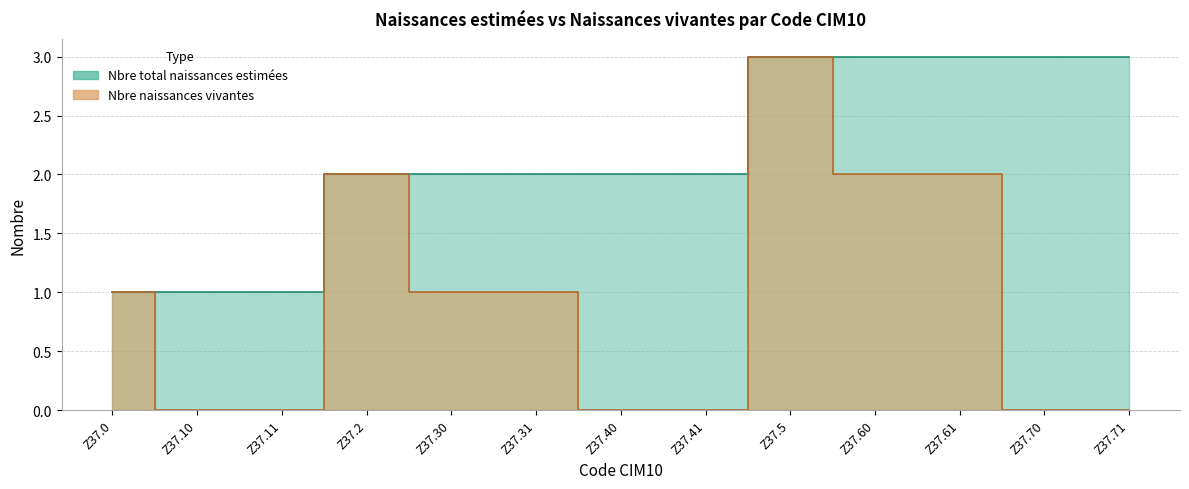

What is the label of the 9th point from the left?

Z37.5